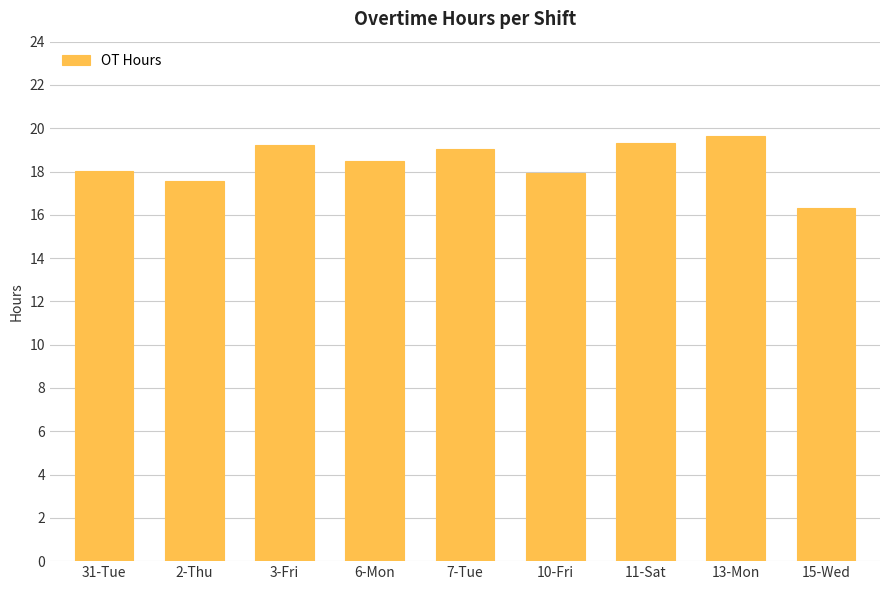

What is the sum of all values?

165.5